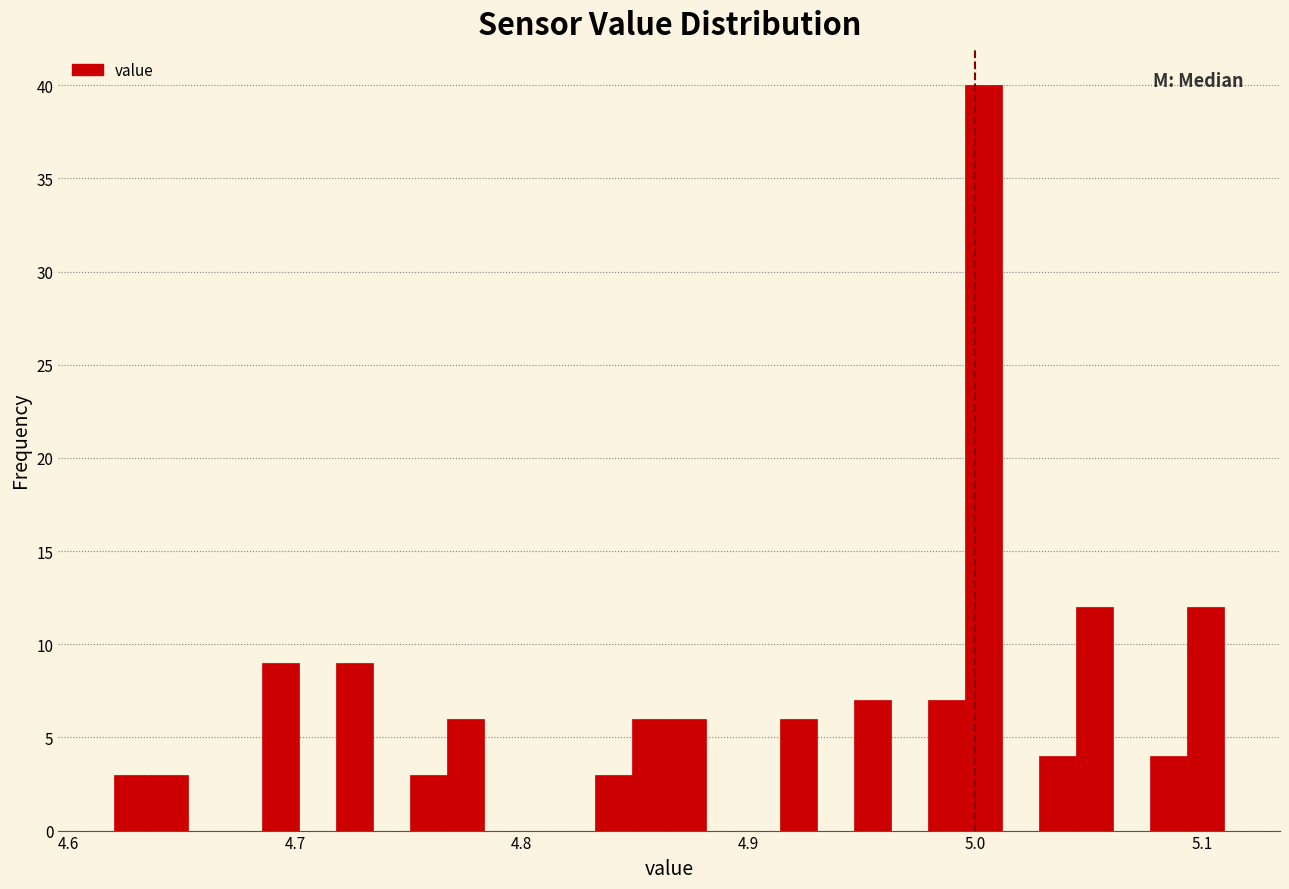

Read against the x-axis, roughly where is the centre of the tallest bar?

5.00